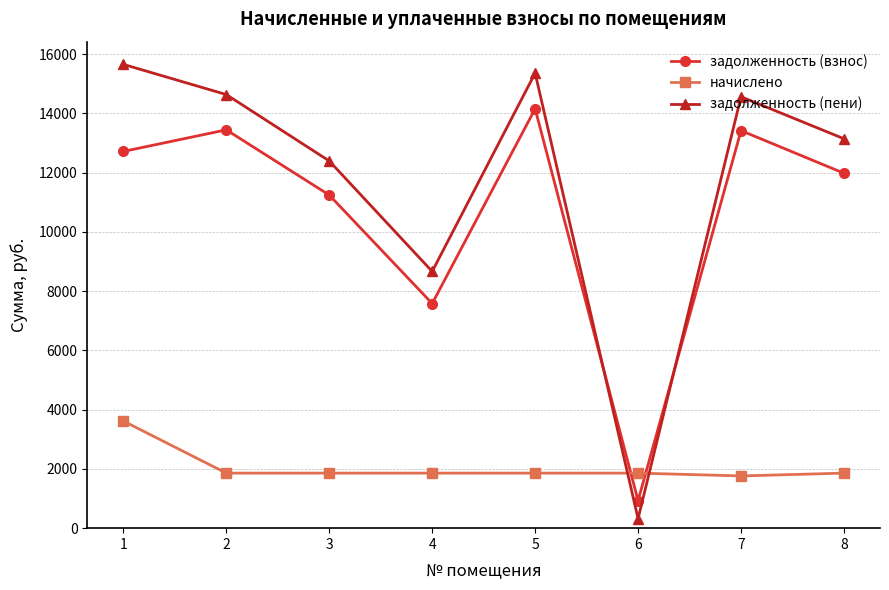

Between which two adjacent categories do задолженность (взнос) and задолженность (пени) first intersect?

5 and 6